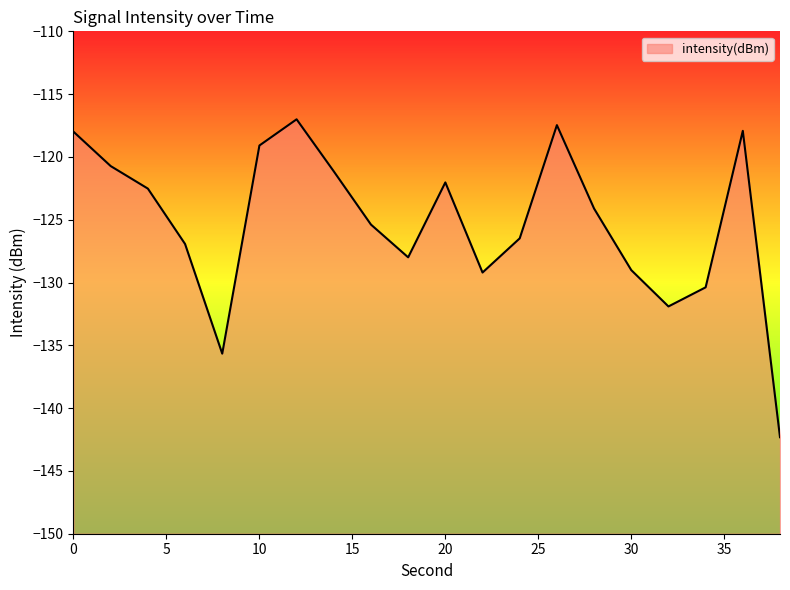

What is the value of the 4th point from the left?

-126.9